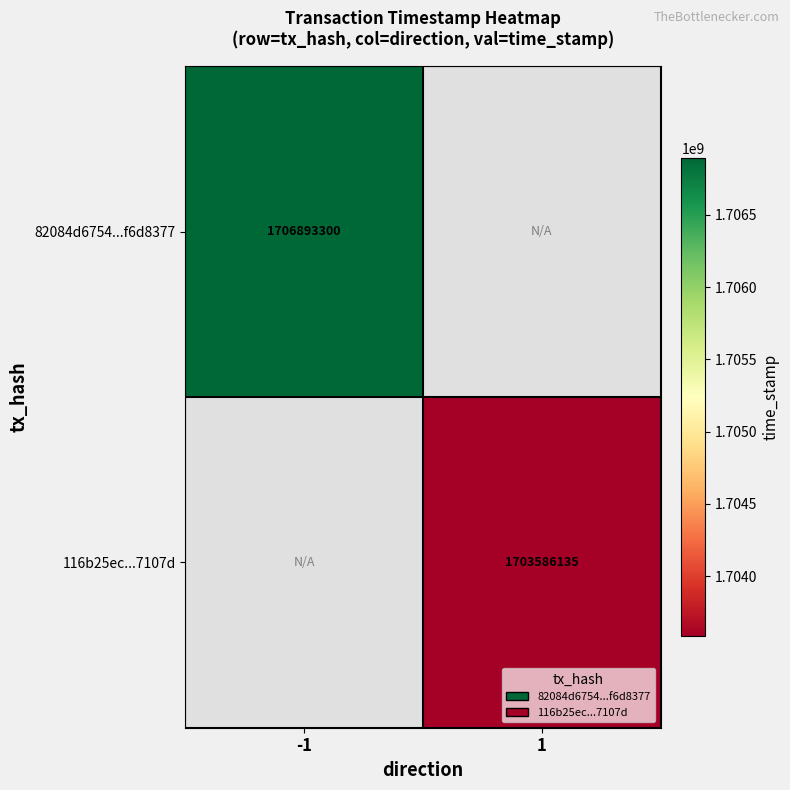

Between 1 and -1, which is larger?

-1